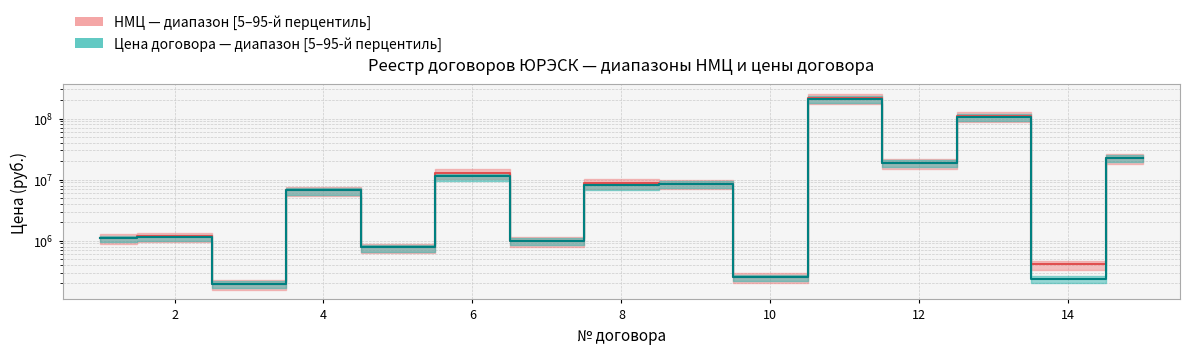

What is the smallest value displayed?

197514.5